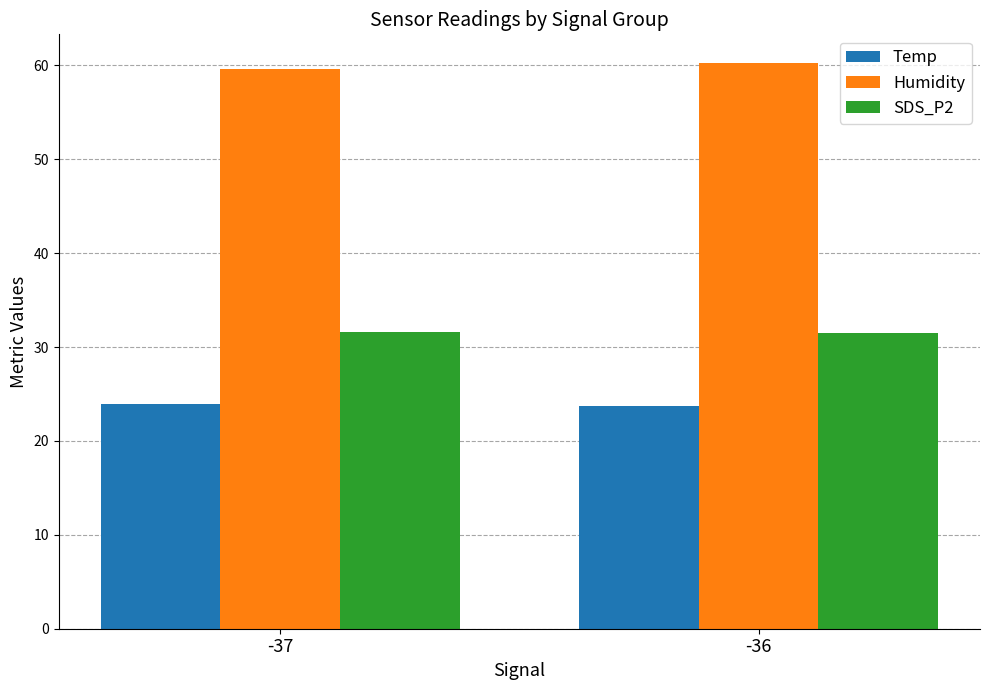

List the series in order of their overall mean, highest first.

Humidity, SDS_P2, Temp